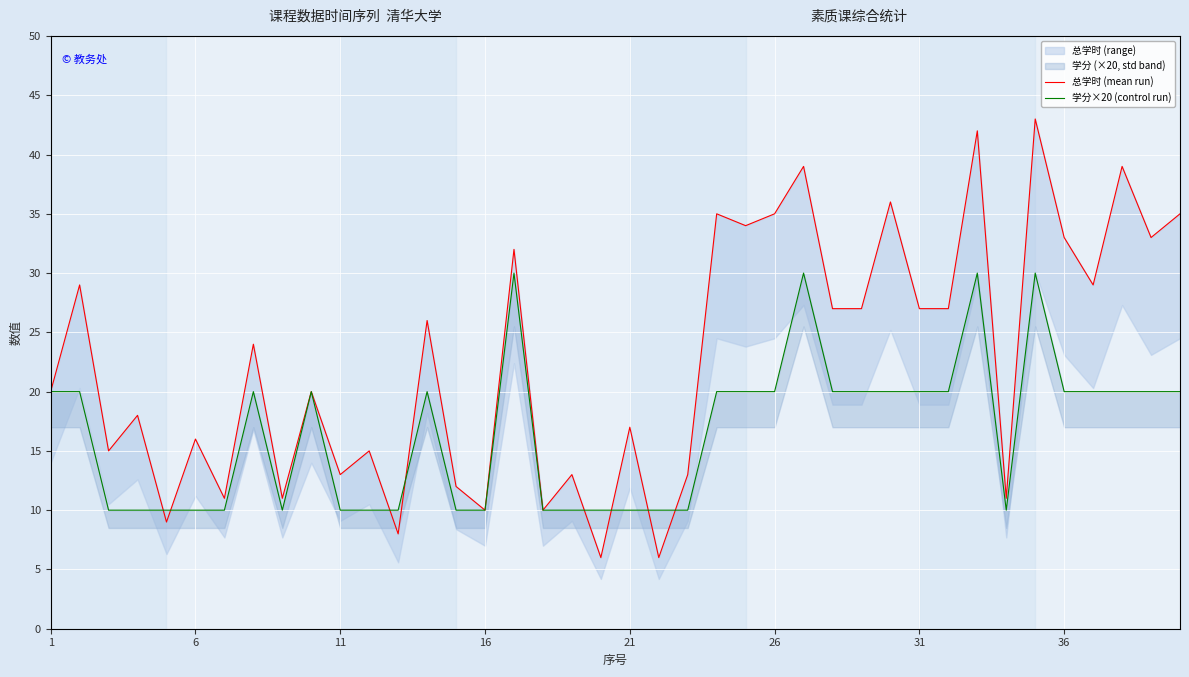

How many interior local valleys does the 总学时 (mean run) series have?

14